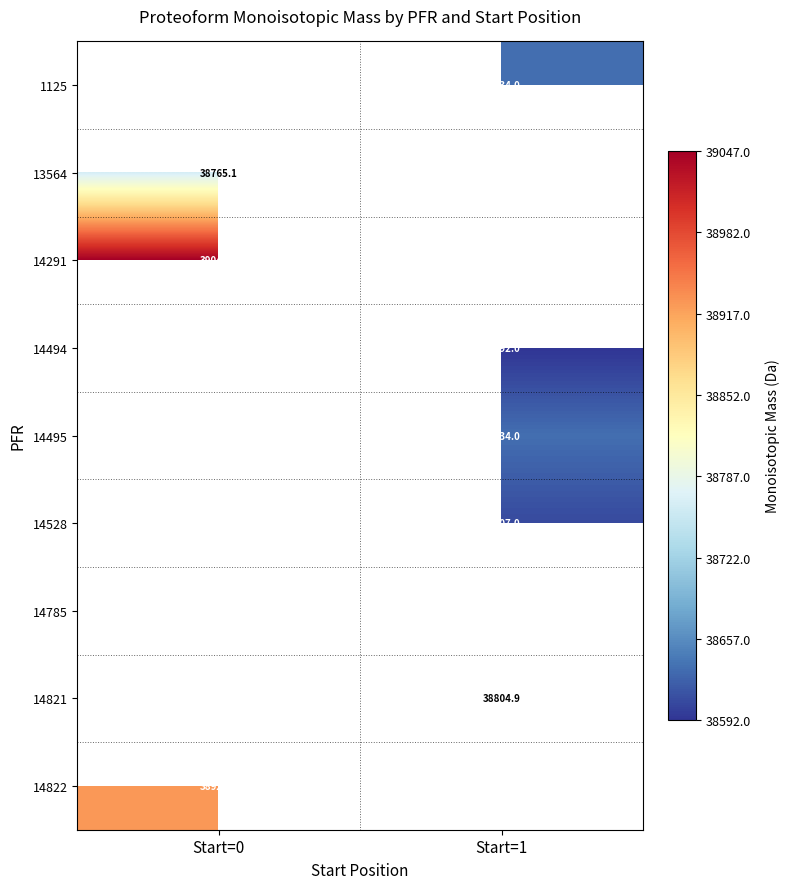

What is the lowest value of the 13564 series?

38765.1